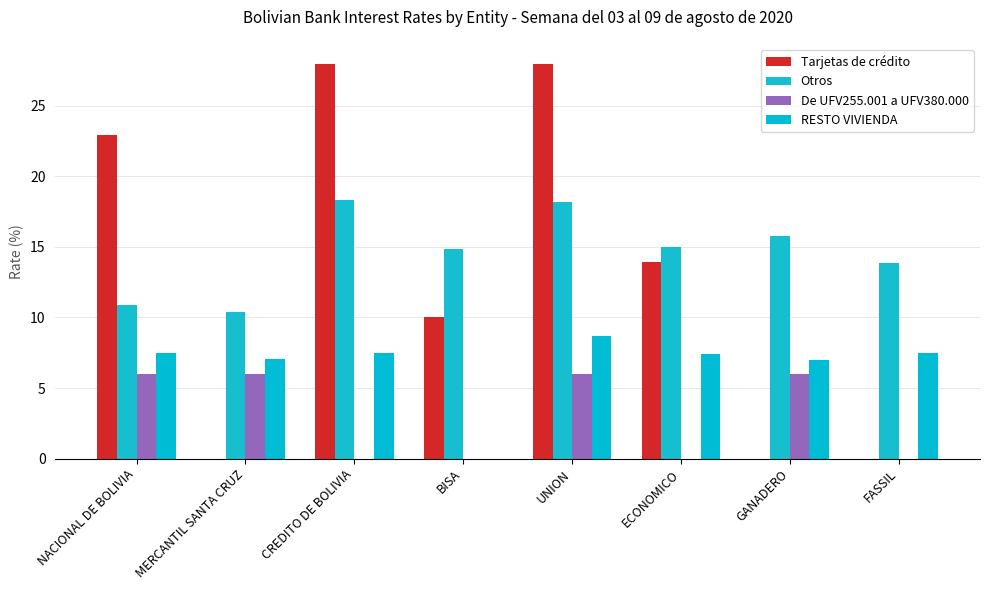

At which category is the sum across all series the highest?

UNION